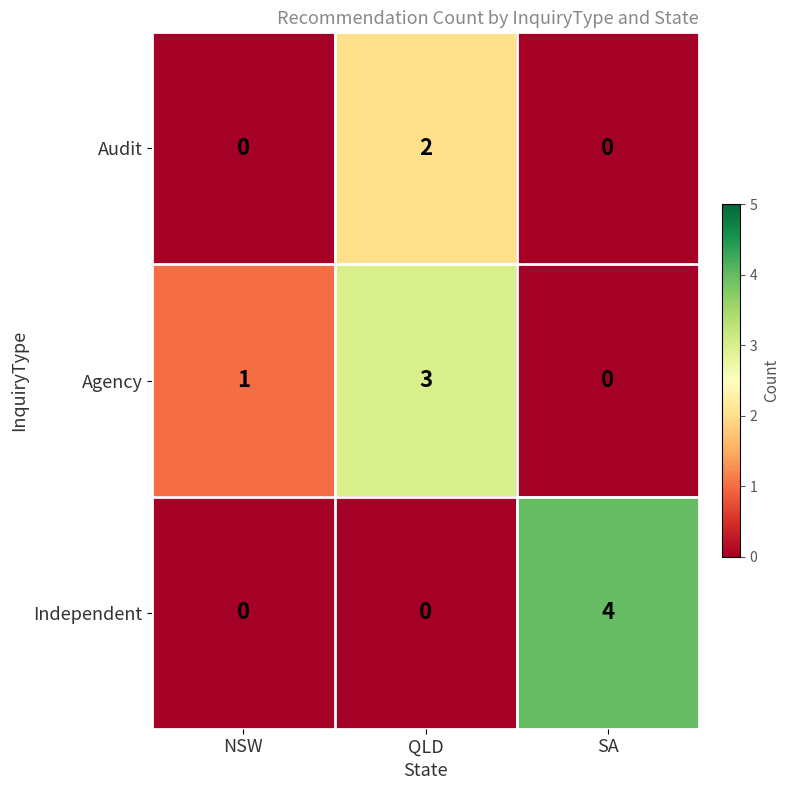

True or false: Audit has a value of -1 at NSW.

False